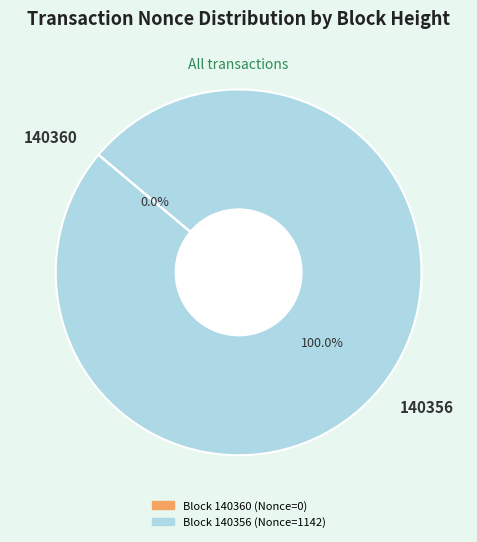

Is 140360 the majority of the pie?

No